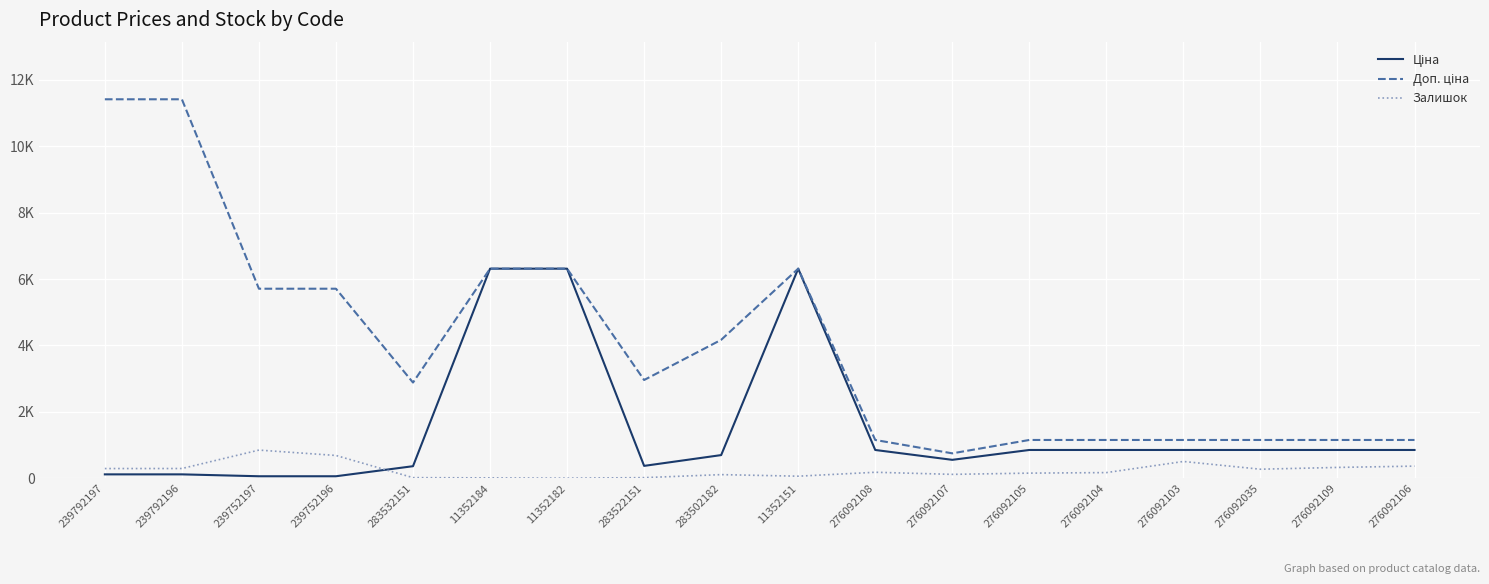

Does the chart display data point markers on the line(s)?

No